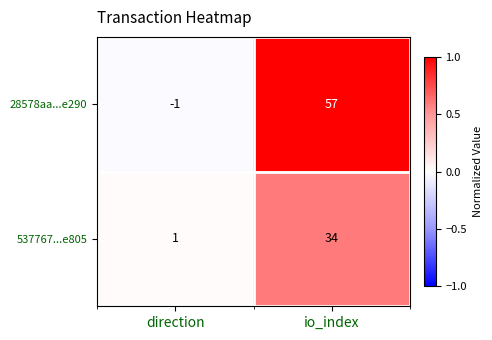

True or false: 28578aa...e290 has a value of 57 at io_index.

True